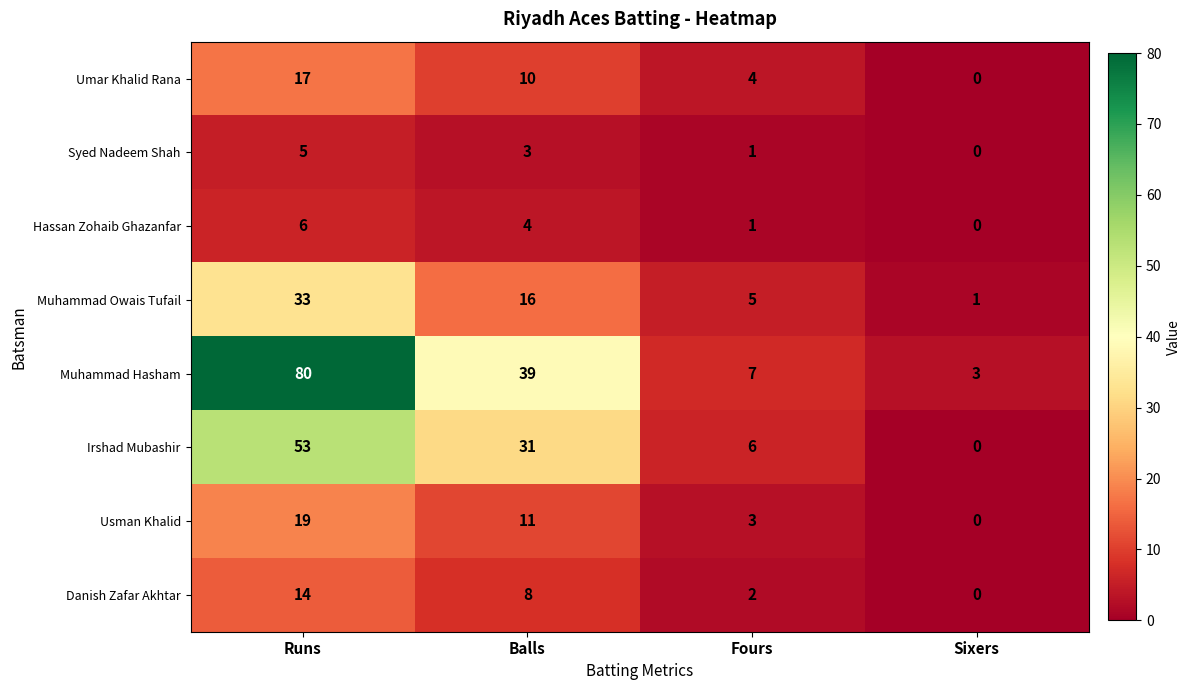

Where does the Syed Nadeem Shah series first go above 3?

Runs